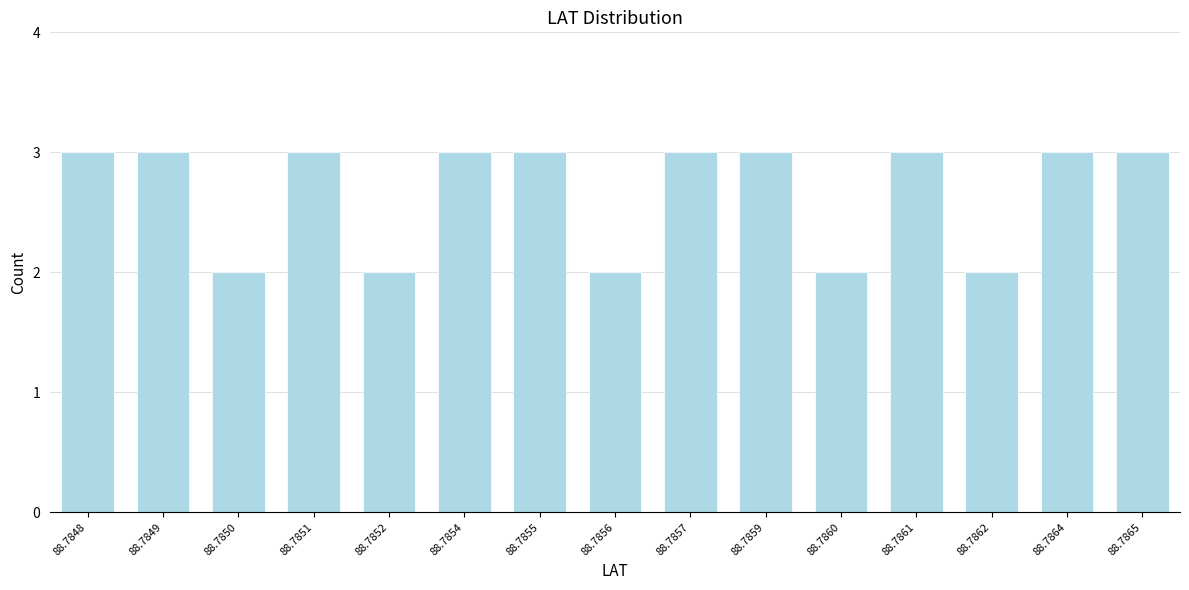

Reading left to right, transcribe all the data shown in this chart.

3	3	2	3	2	3	3	2	3	3	2	3	2	3	3